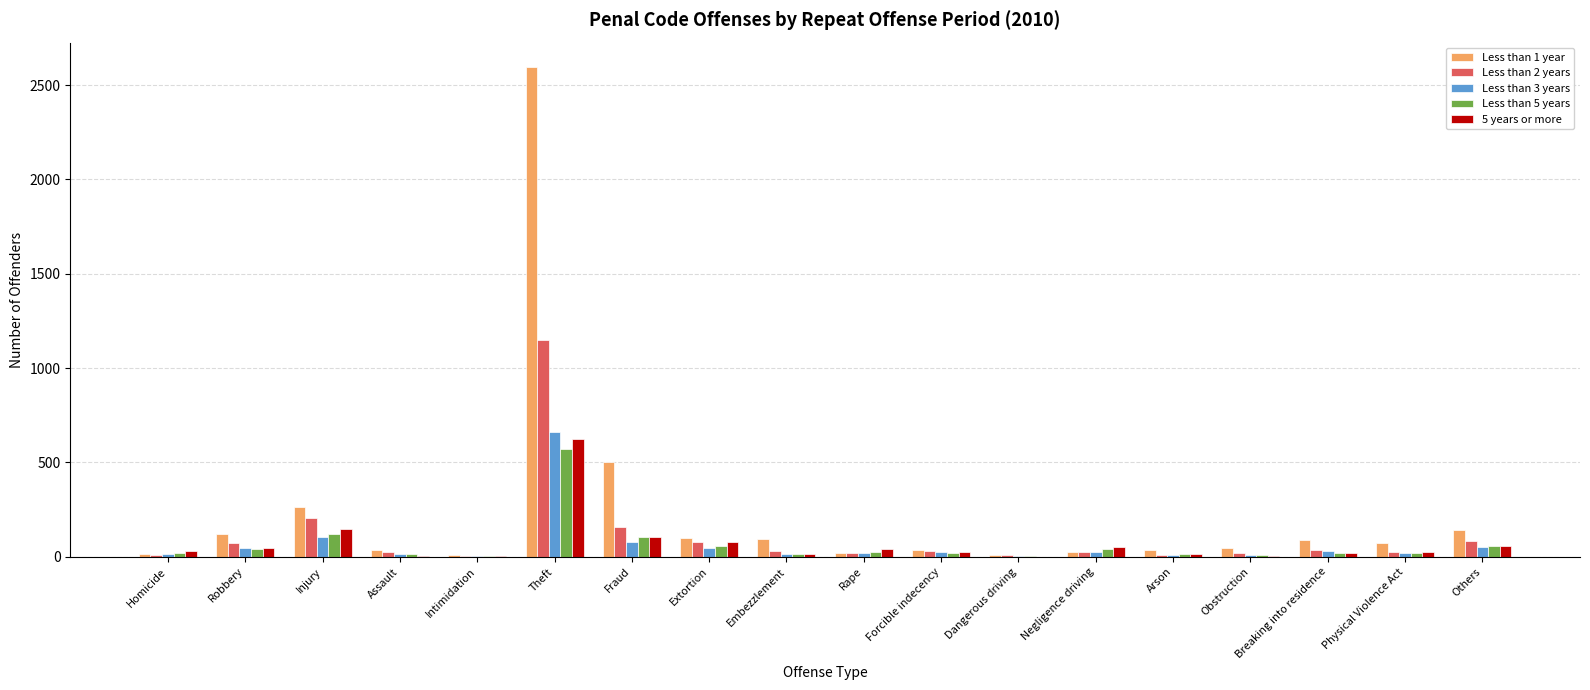

Which label corresponds to the largest value in the chart?

Theft